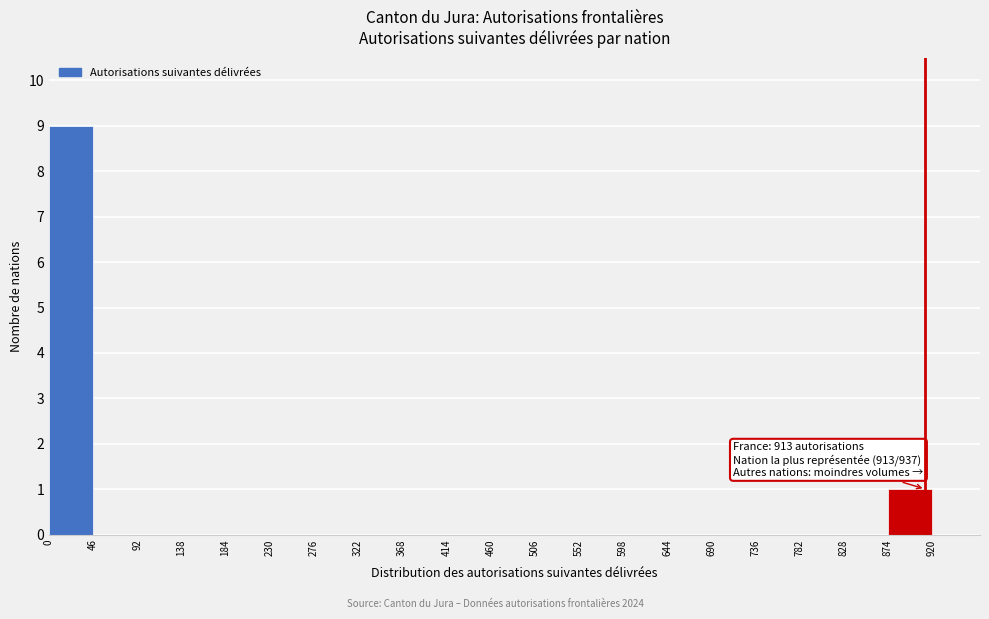

Which range on the x-axis has the tallest bar?

0 to 46